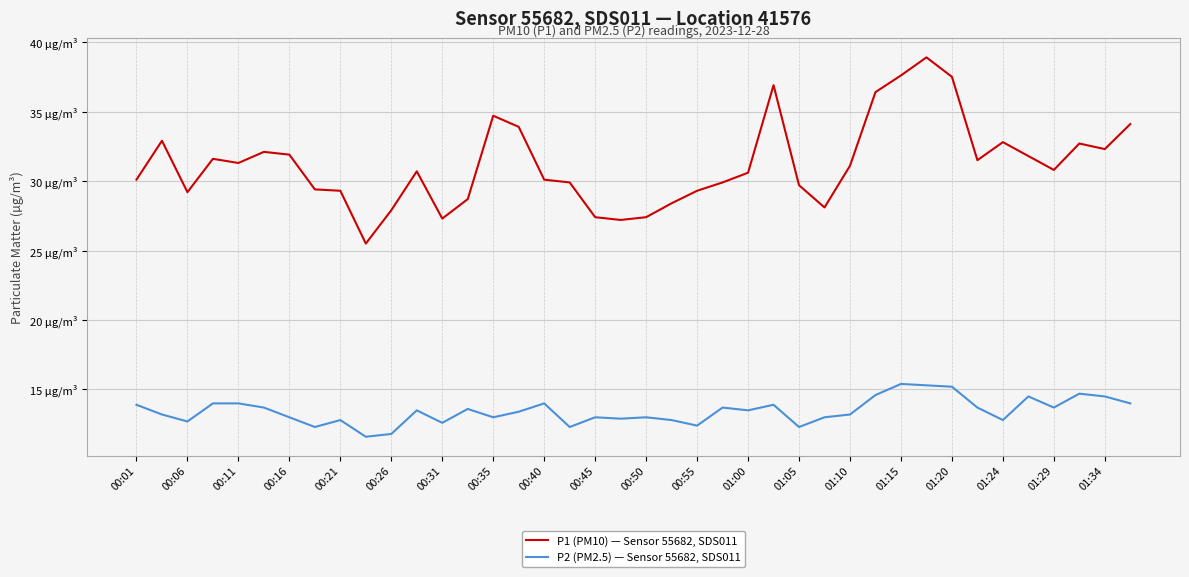

What is the value of the P1 (PM10) — Sensor 55682, SDS011 point at the 31st from the left?

37.6